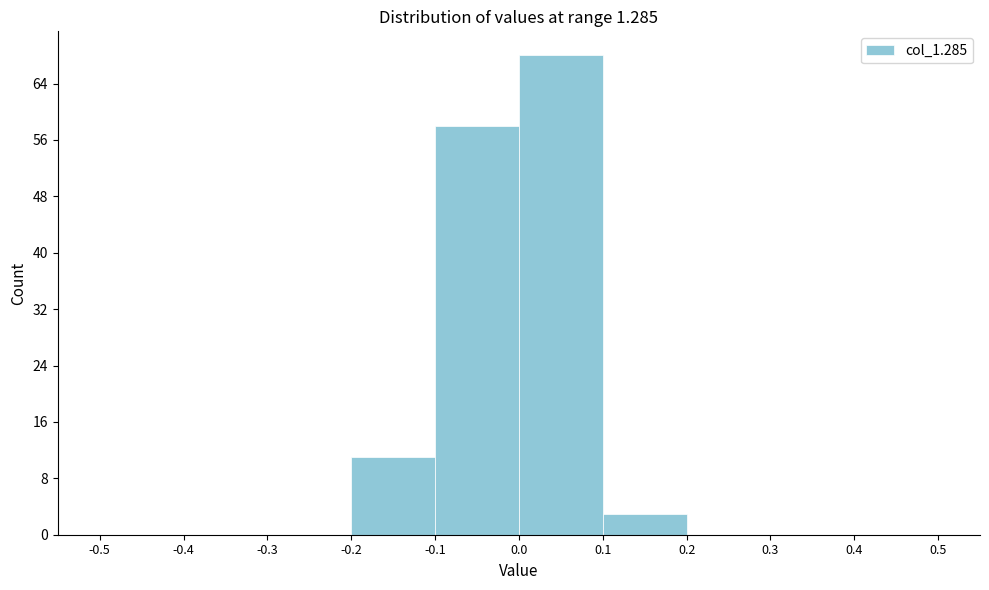

How tall is the bar that spans 0.0 to 0.1 on the x-axis? The values are not printed on the chart, so give them approximately, as read against the axis.

68